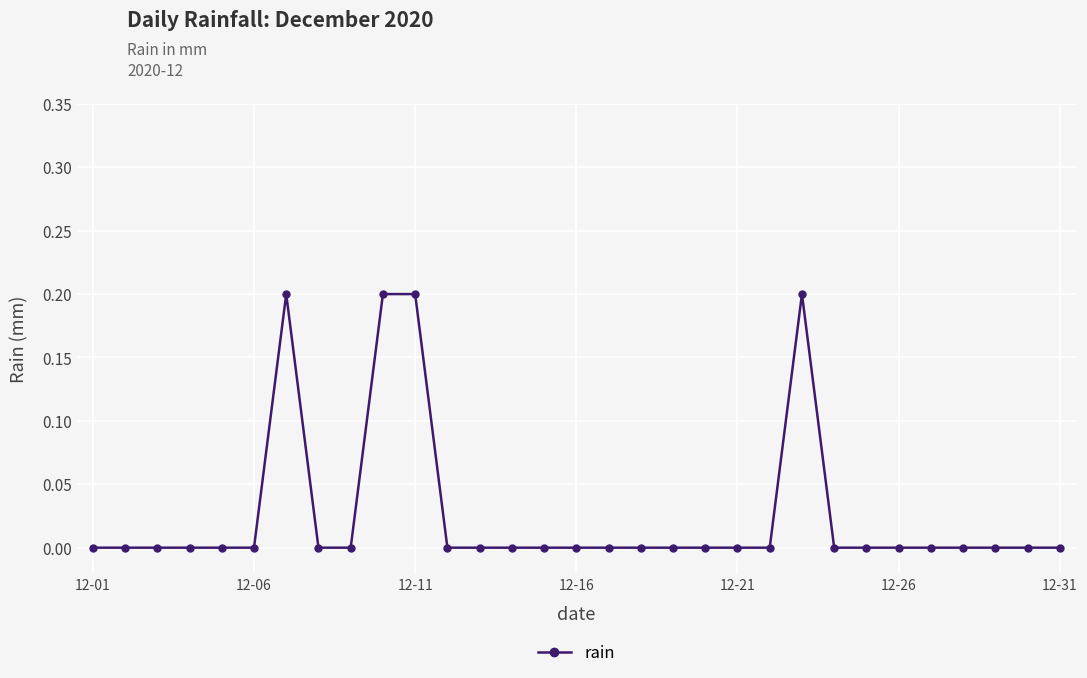

How many distinct data groups are displayed?

1